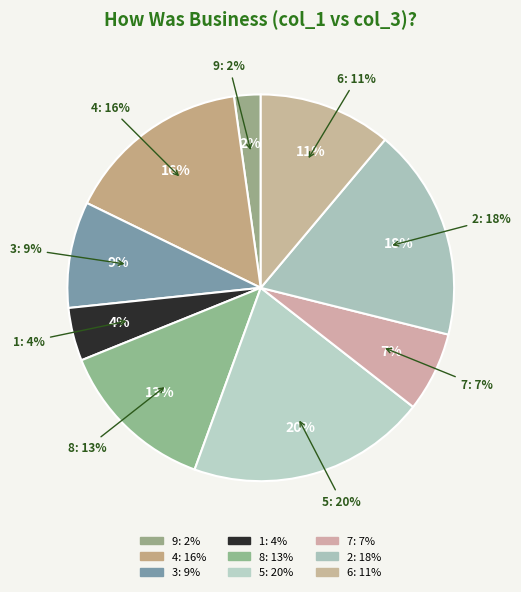

To the nearest percent, what is the average slice percentage?

11%